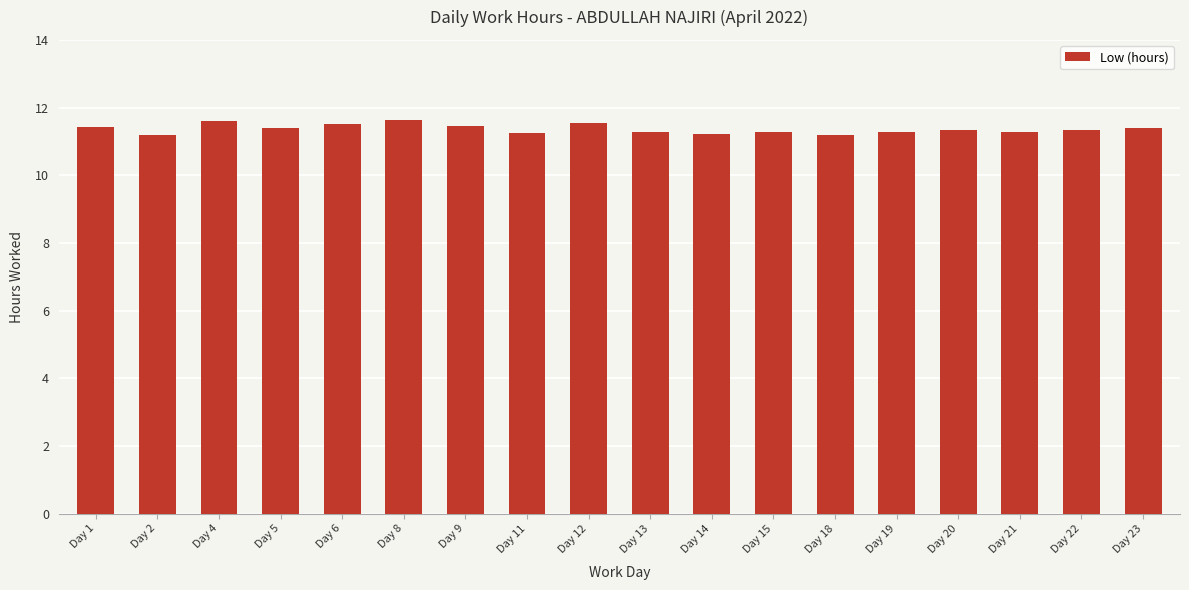

True or false: the data shows 11.3 at Day 13.

True